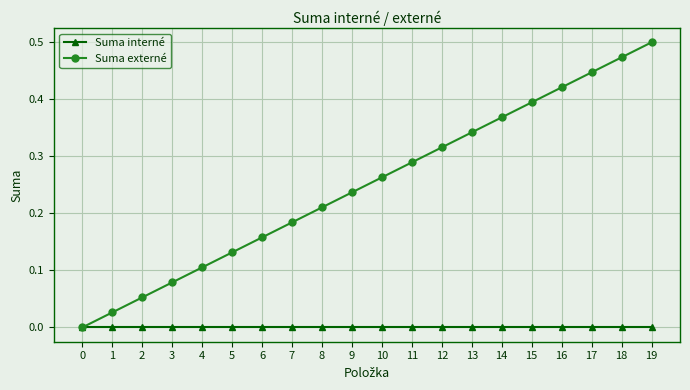

How many values in the Suma externé series exceed 0?

19